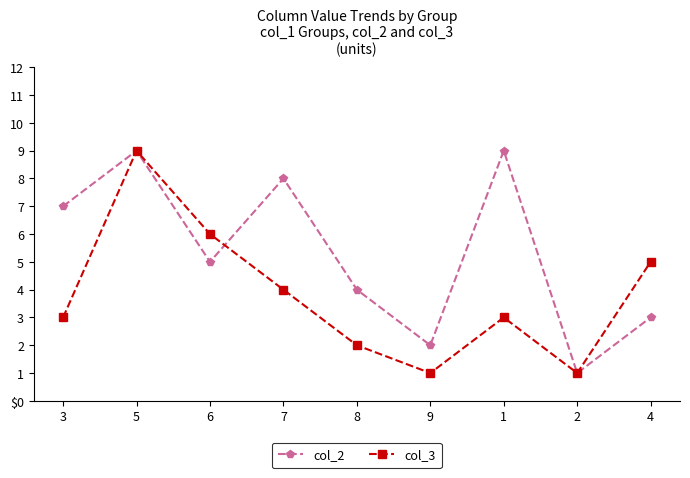

How many data points does each series have?

9